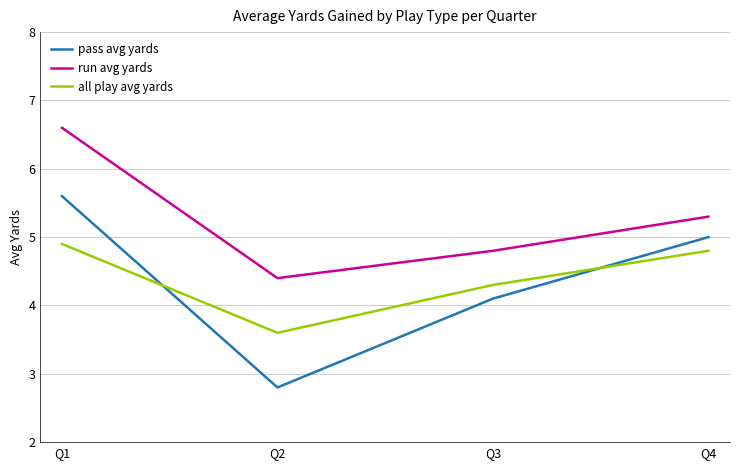

At which category does run avg yards reach its first local valley?

Q2